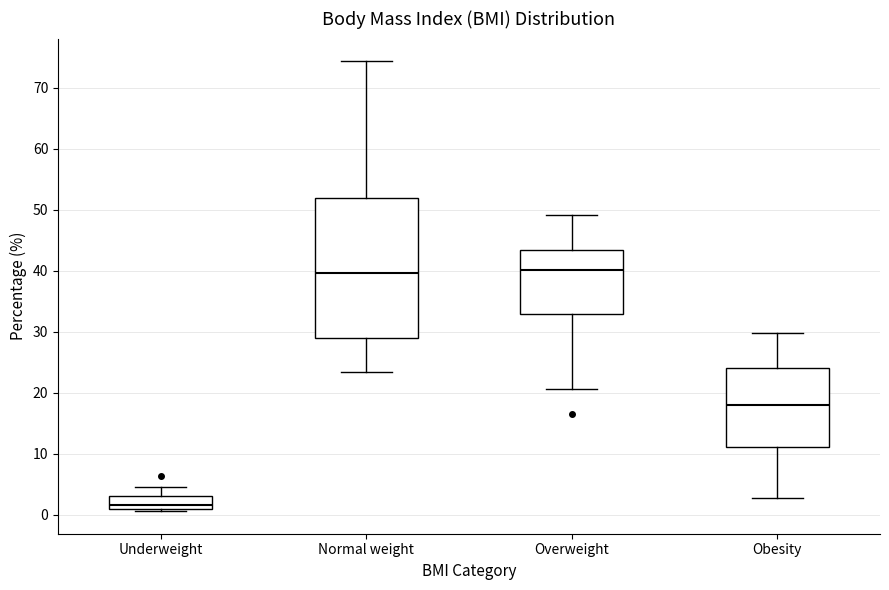

Where does the lower whisker of the box for Overweight end on the y-axis? The values are not printed on the chart, so give them approximately, as read against the axis.

21